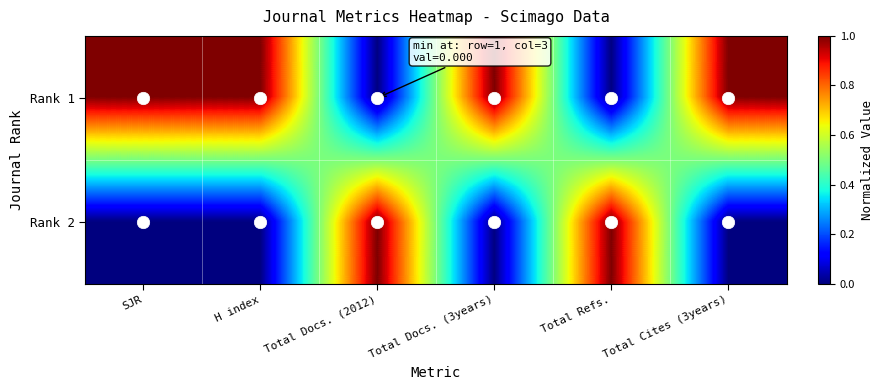

What is the maximum value shown in the chart?

1